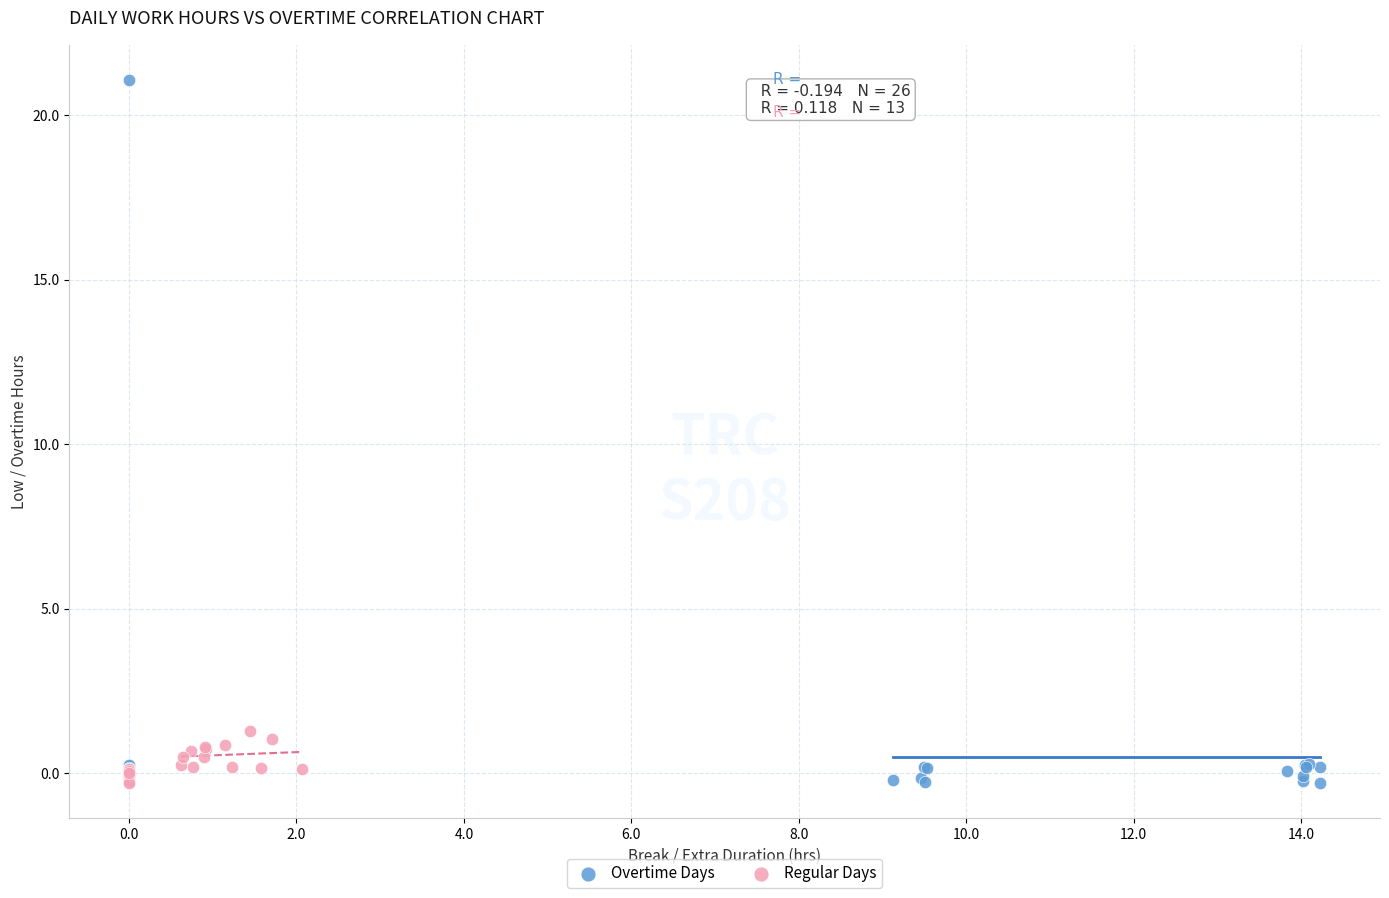

Which series reaches the maximum Y coordinate?

Overtime Days